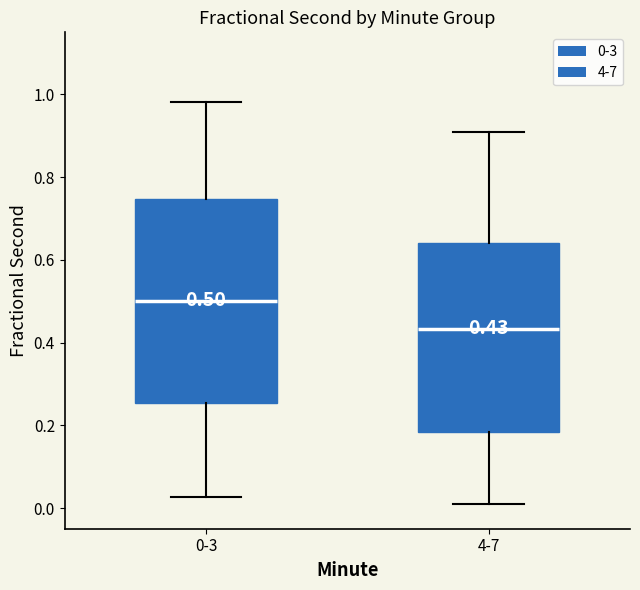

Which box has the lowest median line?

4-7